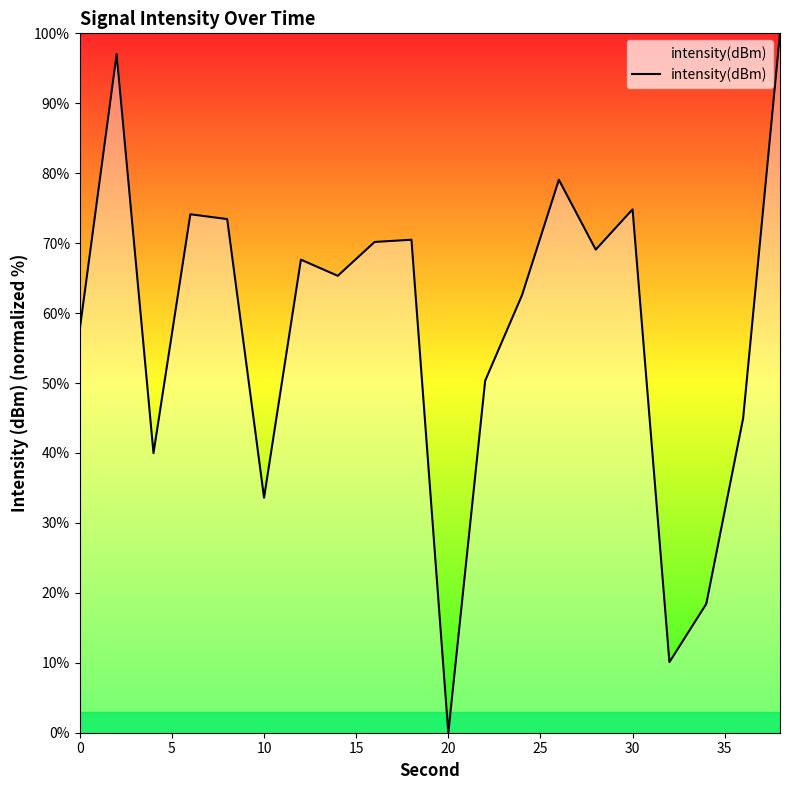

What is the average value?

57.9